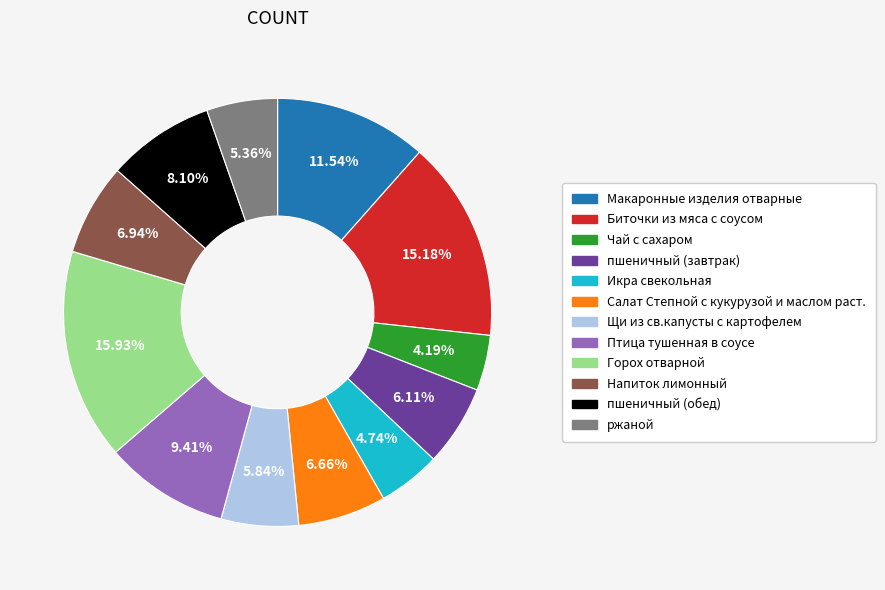

Approximately how many times larger is the value at Чай с сахаром compared to Горох отварной?

0.3